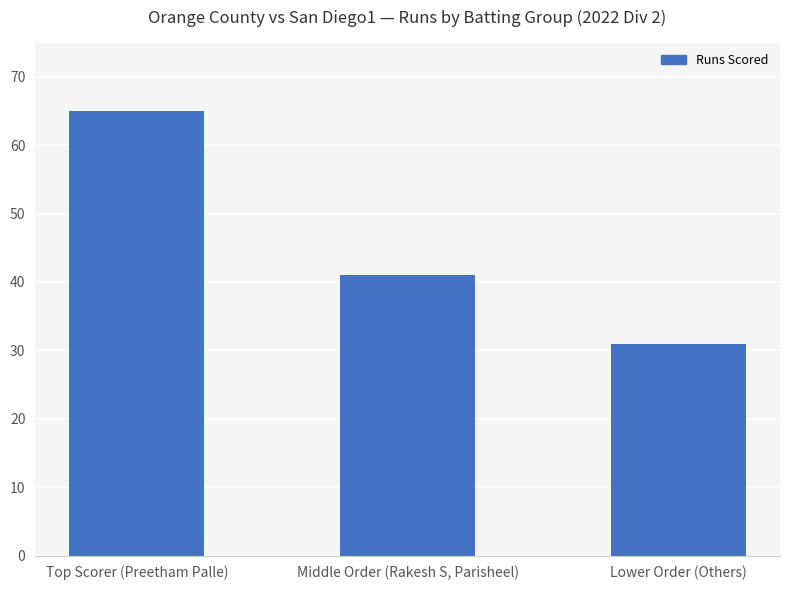

What is the change in value from Top Scorer (Preetham Palle) to Middle Order (Rakesh S, Parisheel)?

-24